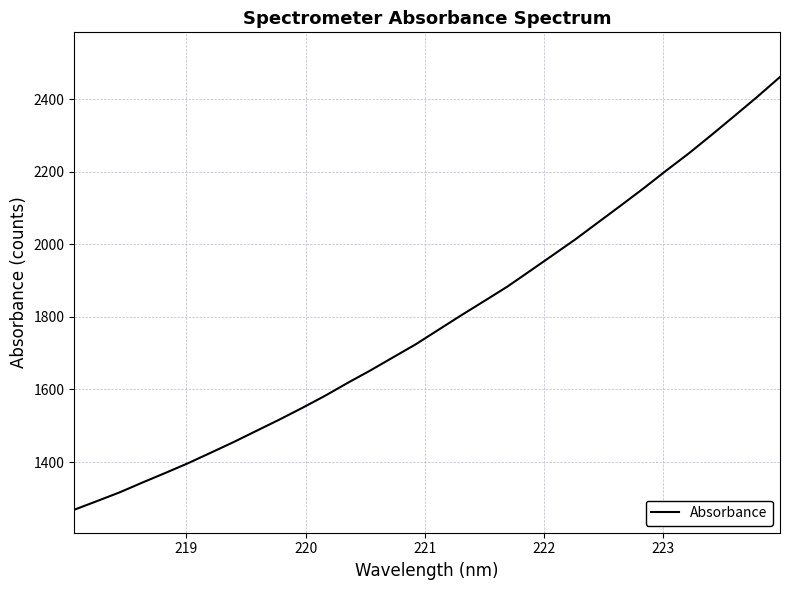

What is the maximum value shown in the chart?

2461.5